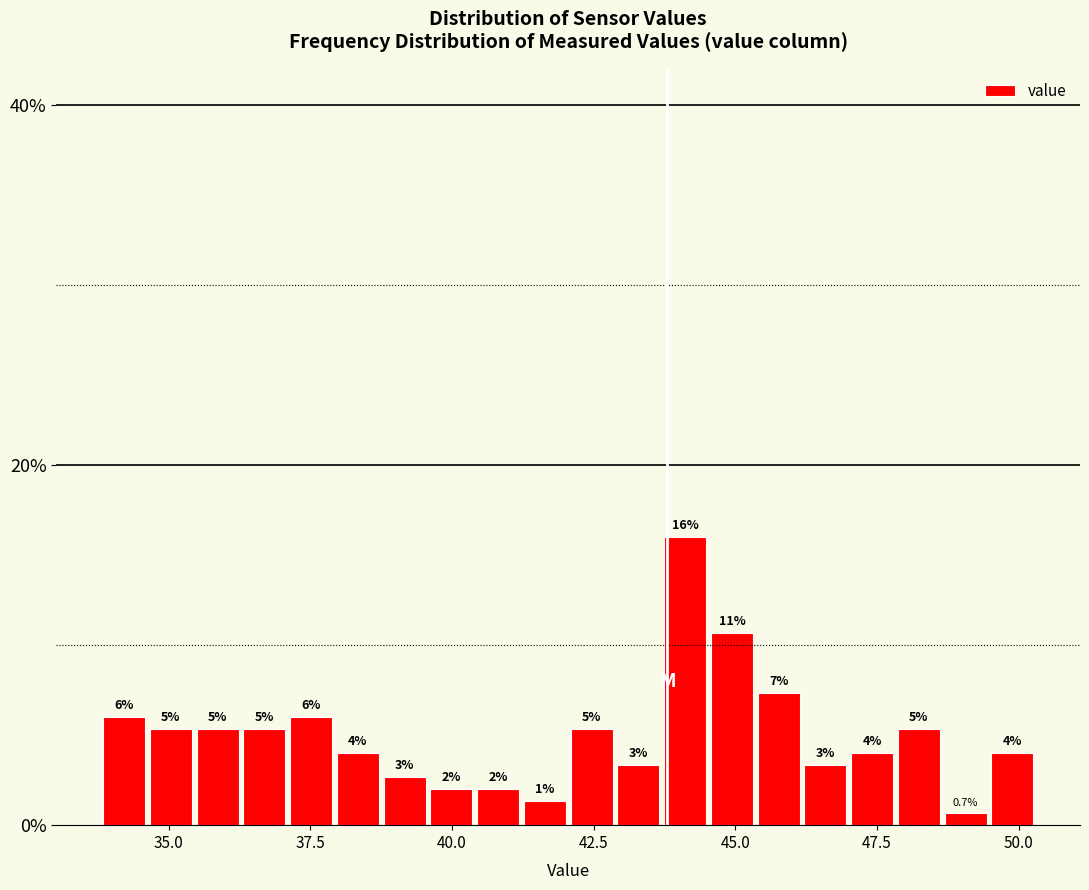

Around what value on the x-axis is the tallest bar? Give the approximate position of its centre, as read against the axis.

44.0